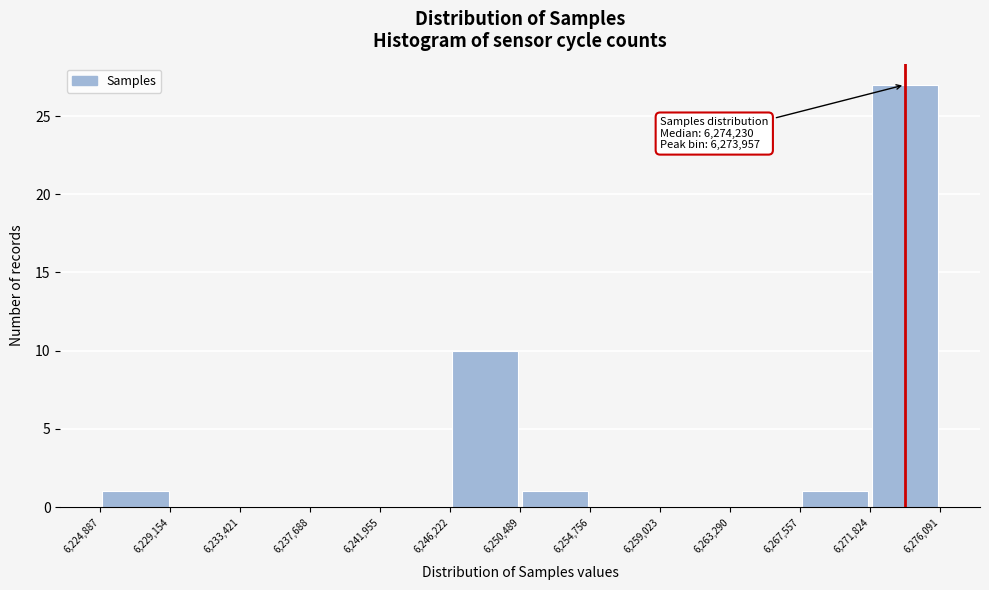

Which range on the x-axis has the tallest bar?

6,271,824 to 6,276,091